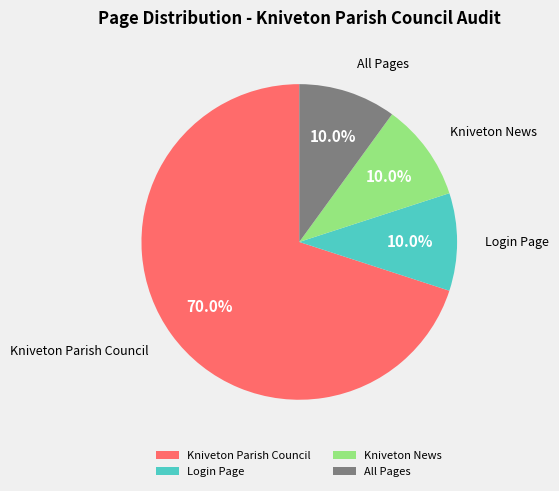

Between Login Page and Kniveton Parish Council, which is larger?

Kniveton Parish Council